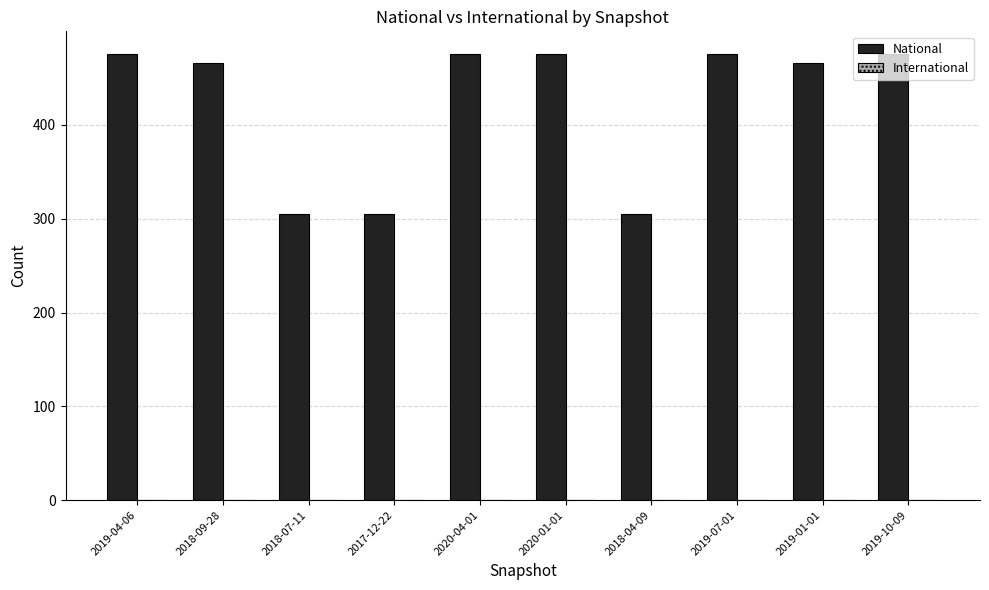

What is the minimum value shown in the chart?

305